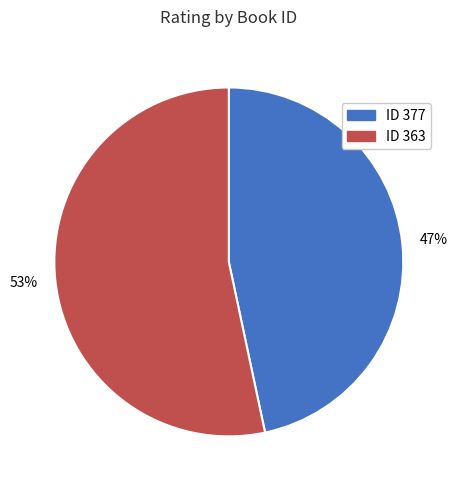

The ID 363 slice represents 53% of the pie. True or false?

True